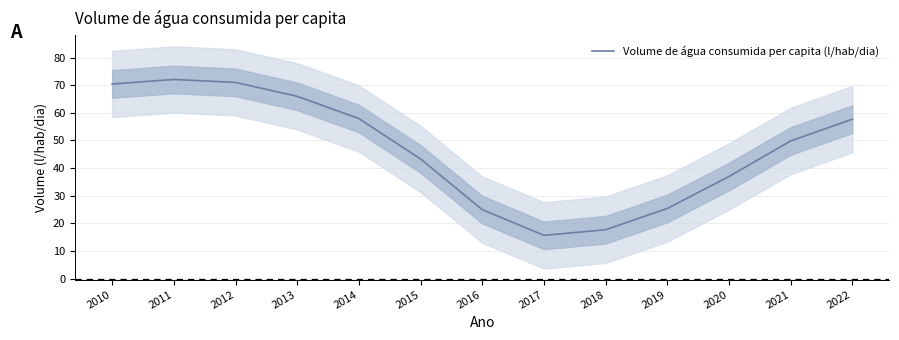

What is the change in value from 2020 to 2022?

+20.7